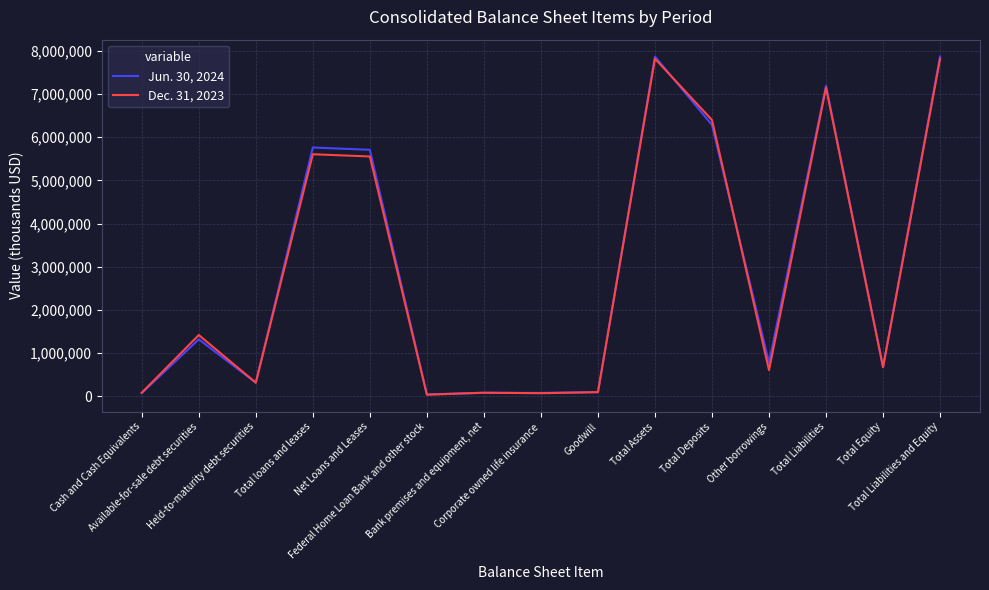

At how many categories does at least one series exceed 4322265?

6